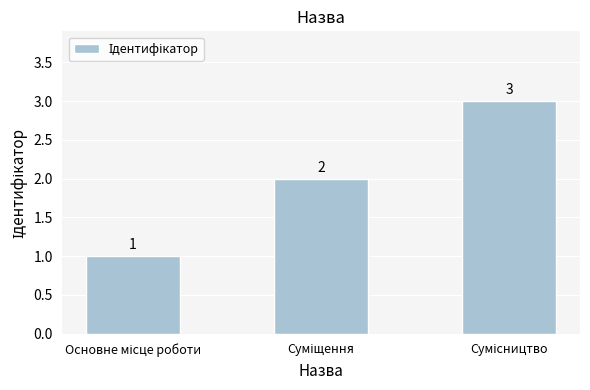

What is the value of the 3rd bar from the left?

3